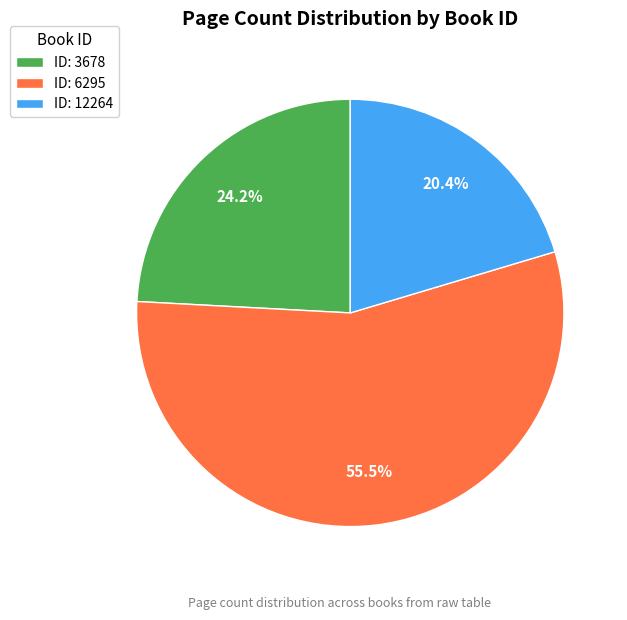

Combined, do ID: 3678 and ID: 6295 account for over 50%?

Yes